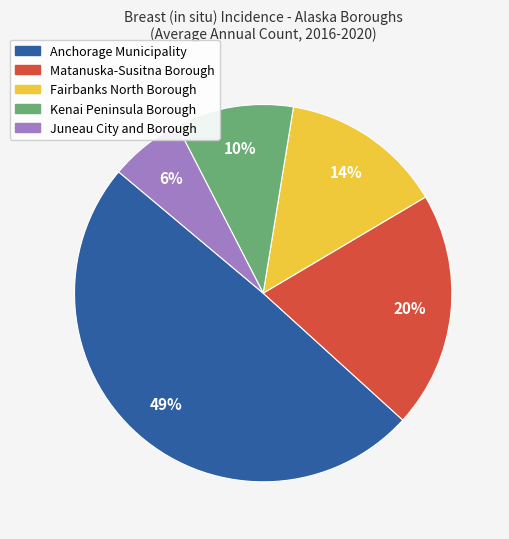

Count the number of slices in the pie.

5